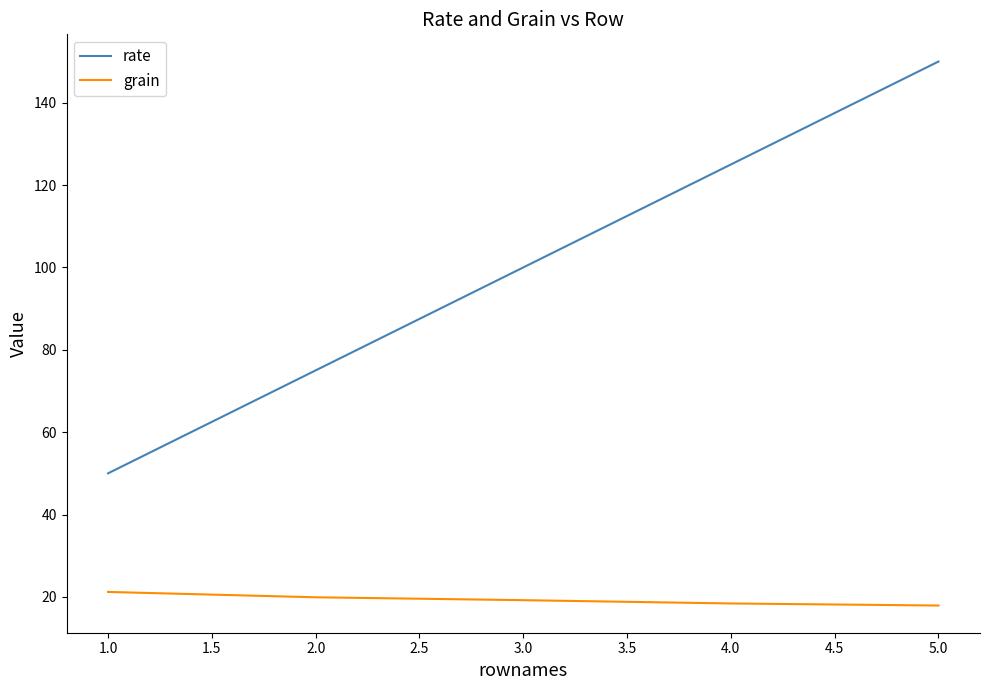

What is the spread (max minus min) of values at 2.0?

55.1